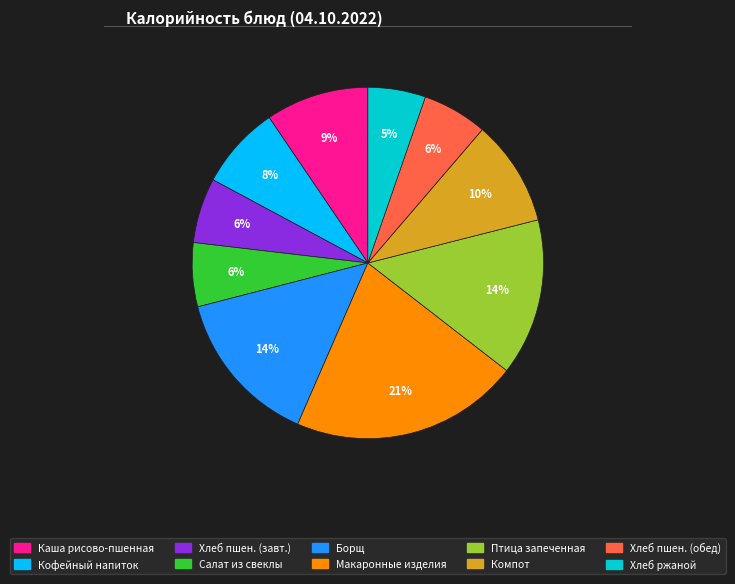

Is there a majority slice in this chart?

No